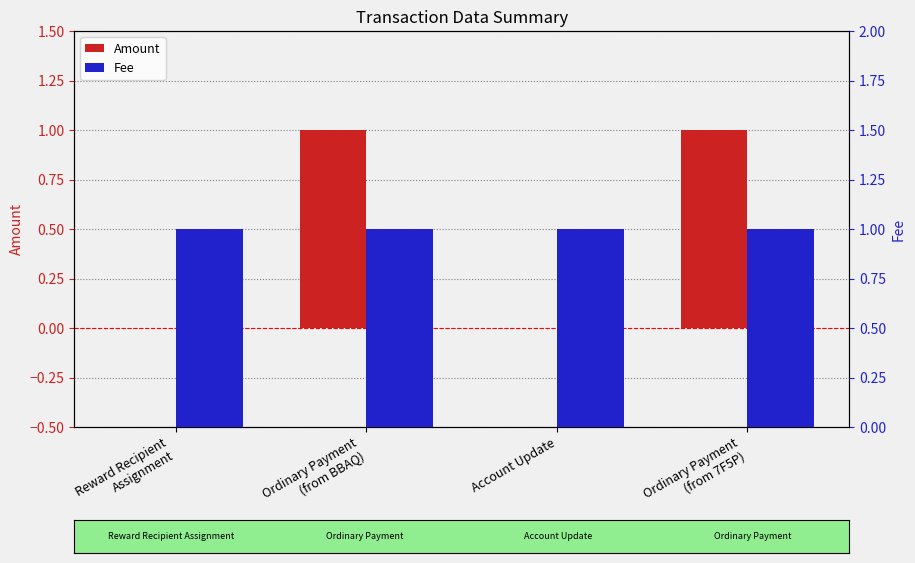

Reading right to left, list all the values displayed in this chart.

Amount: 1	0	1	0
Fee: 1	1	1	1